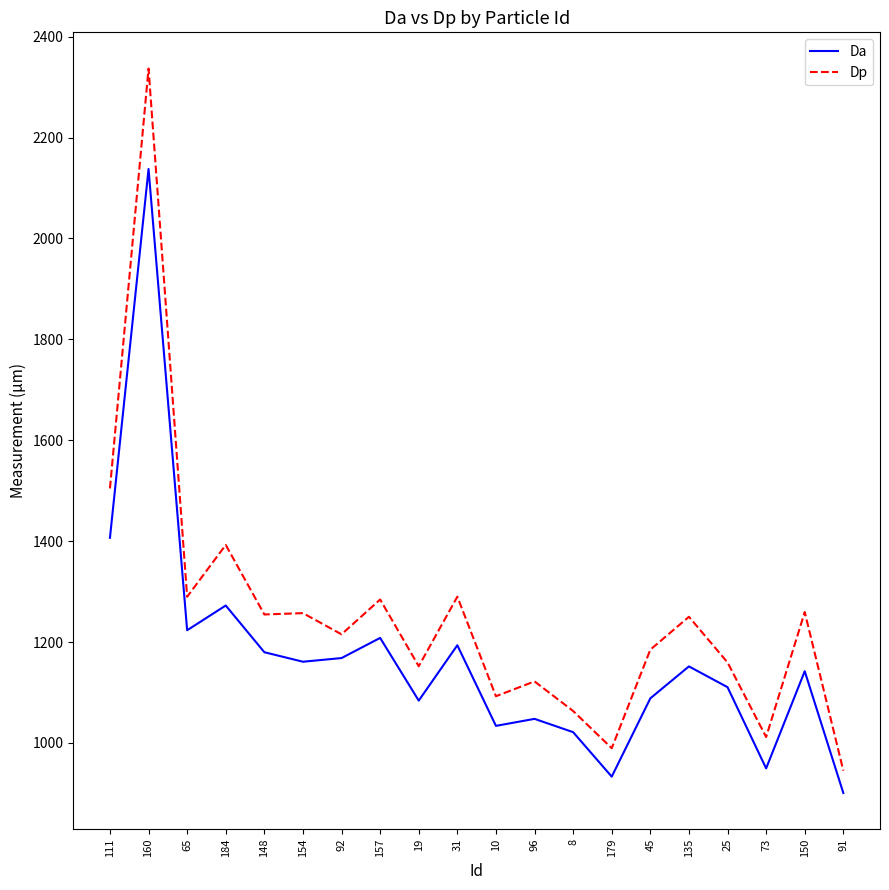

What is the total value across all series at 111?

2911.1